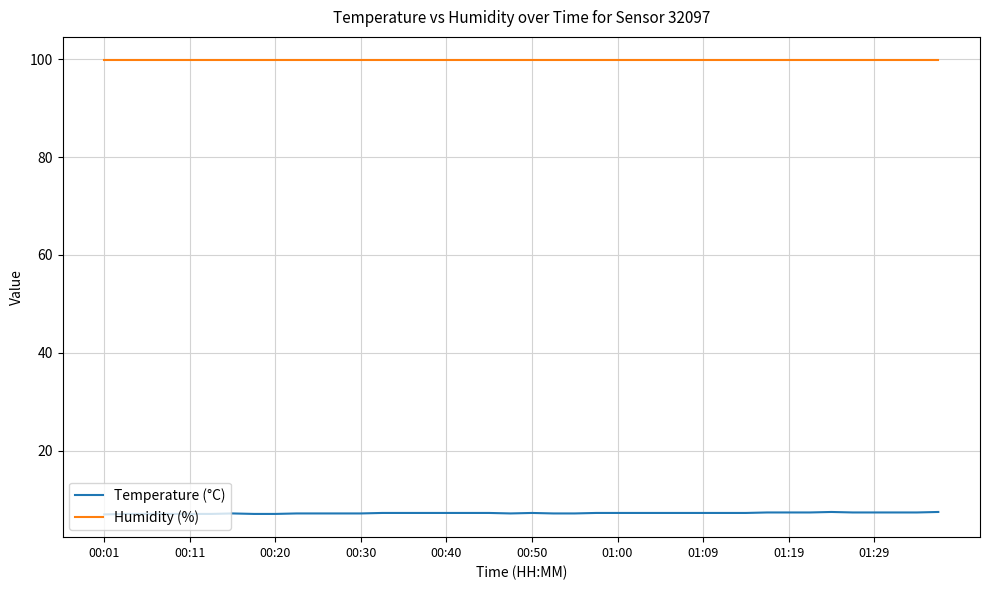

What is the greatest value displayed?

99.9